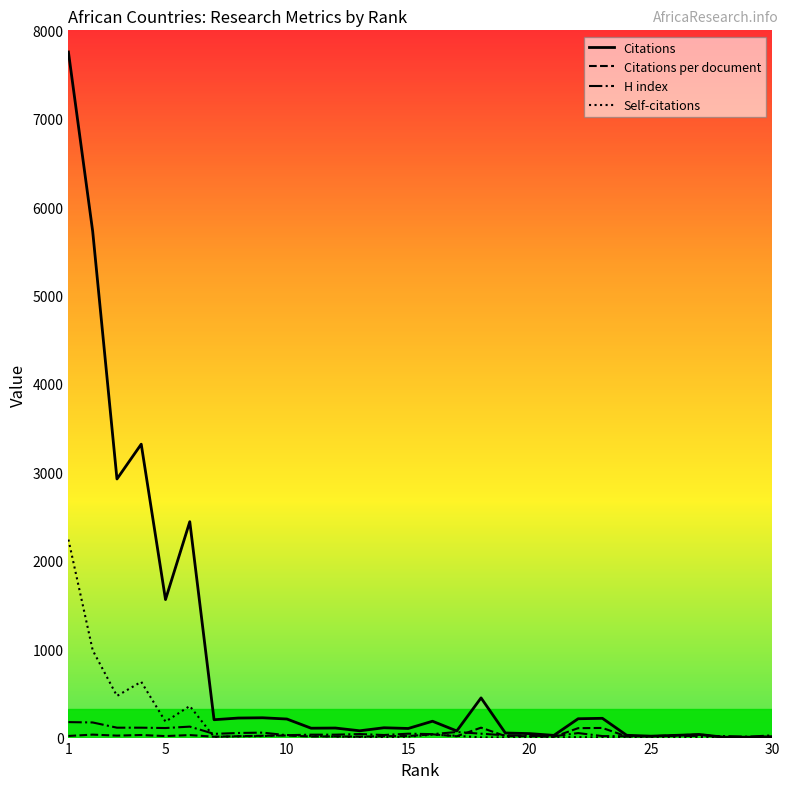

Which series has the widest spread of values?

Citations